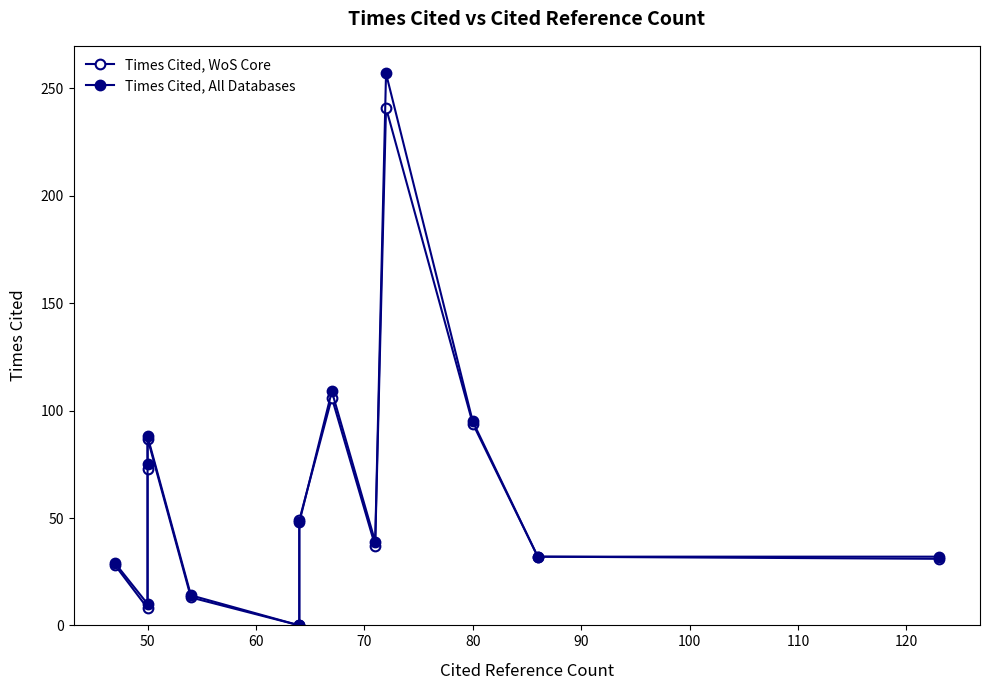

What is the value of the Times Cited, All Databases point at the 2nd from the left?

10